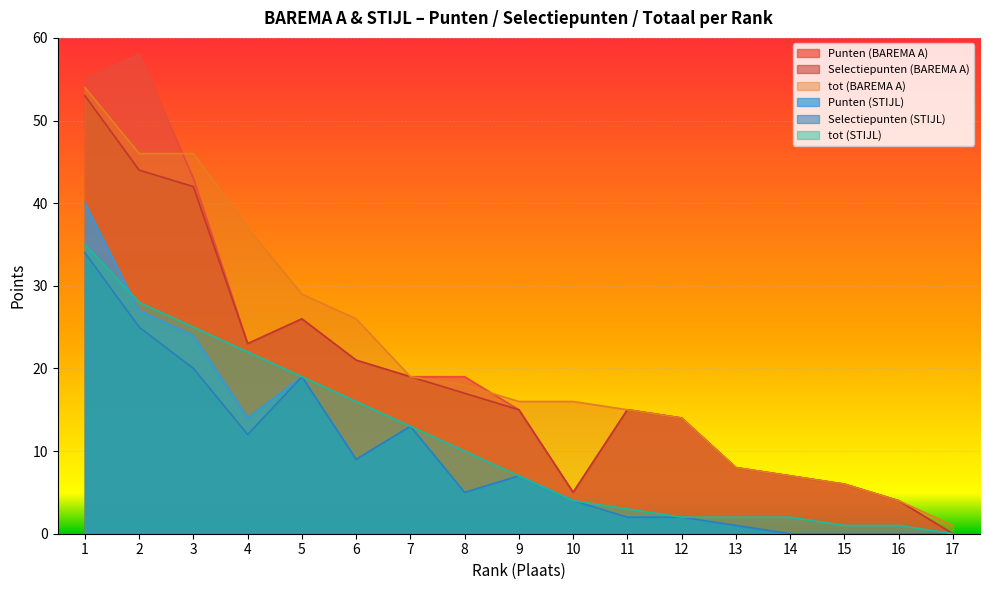

What is the difference between the maximum and minimum values in the tot (BAREMA A) series?

53